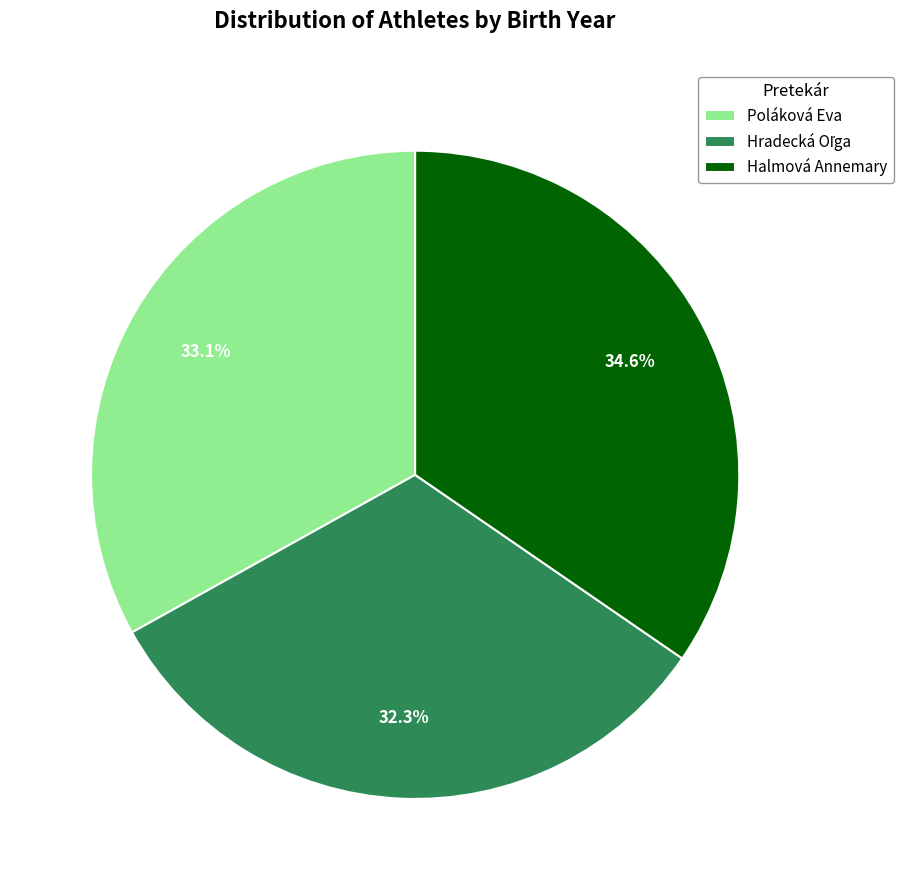

Approximately how many times larger is the value at Poláková Eva compared to Halmová Annemary?

1.0